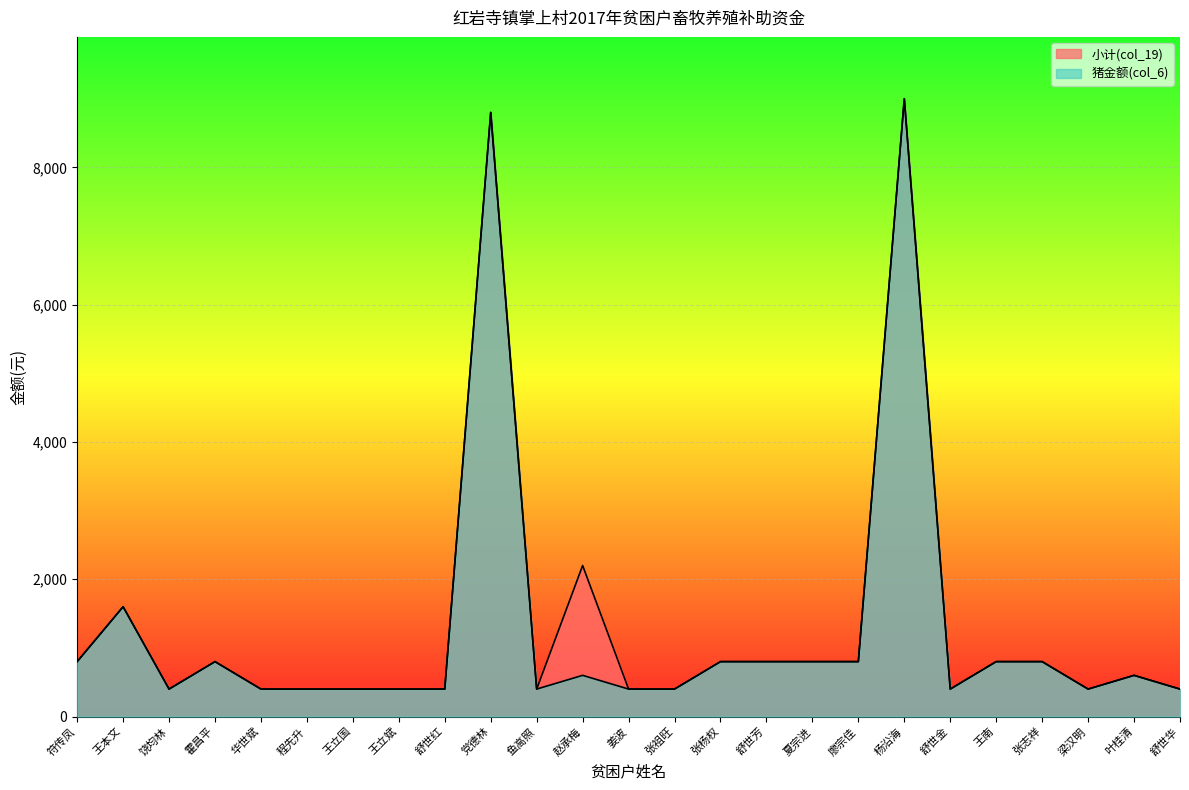

At which category does the chart reach its peak across all series?

杨沿海